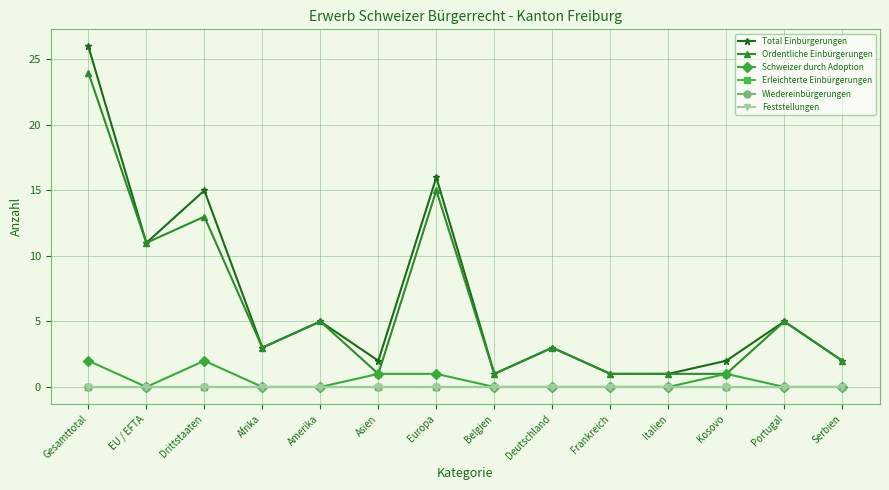

Count the number of data series in this chart.

6